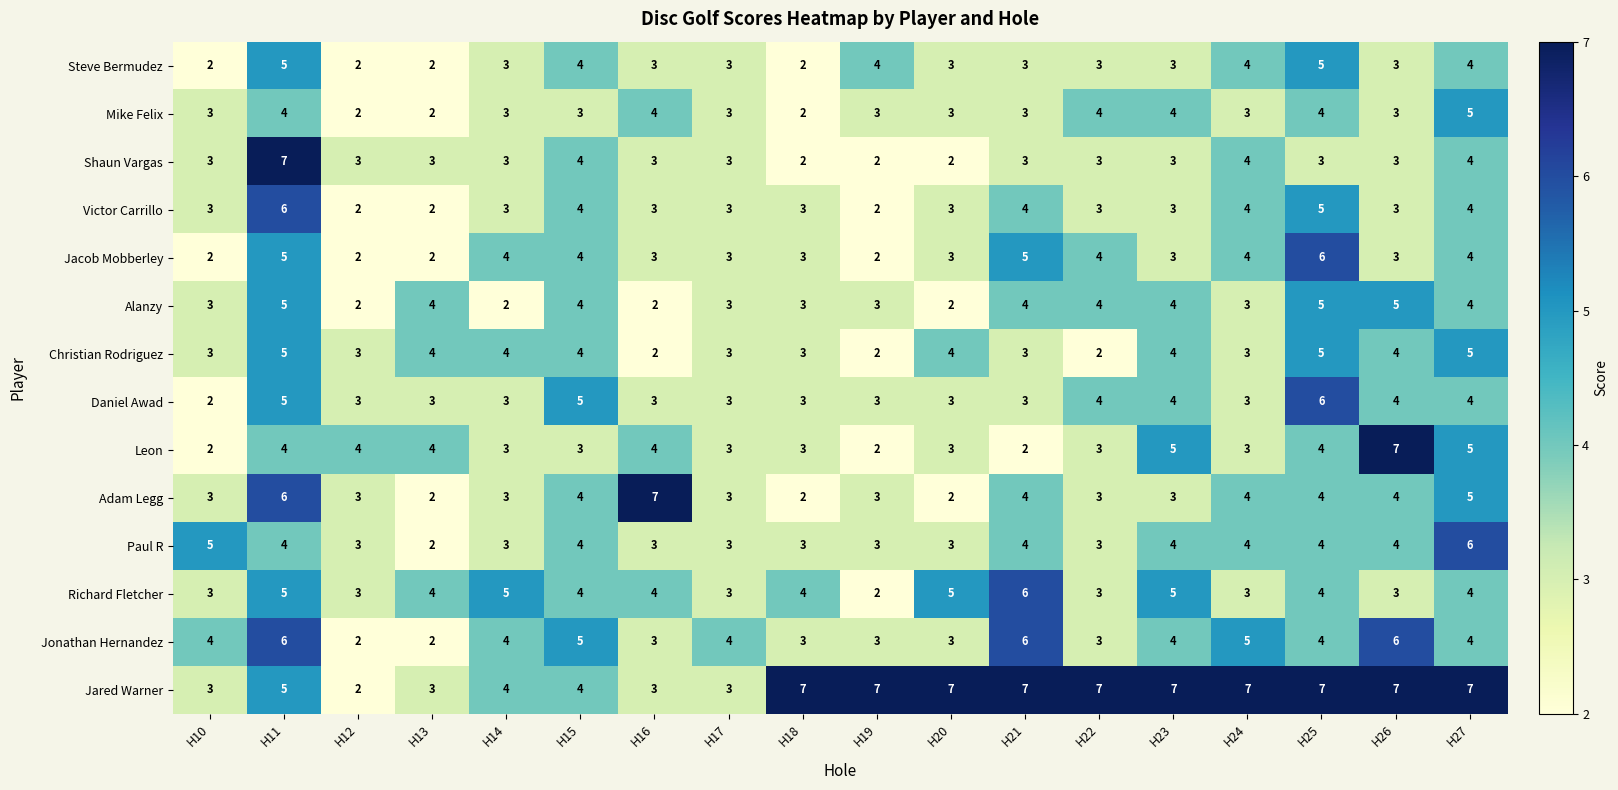

Where does the Richard Fletcher series first go above 4?

H11